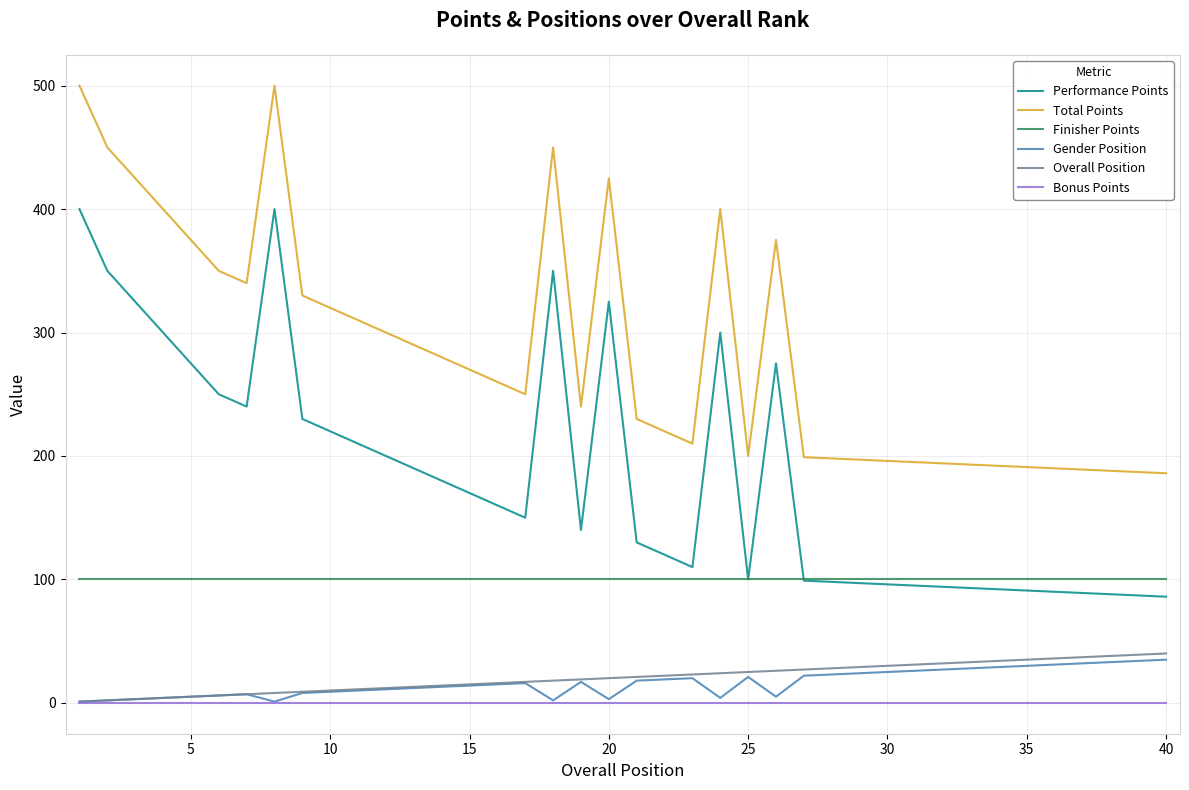

Rank the series by their maximum value, from lowest to highest.

Bonus Points, Gender Position, Overall Position, Finisher Points, Performance Points, Total Points